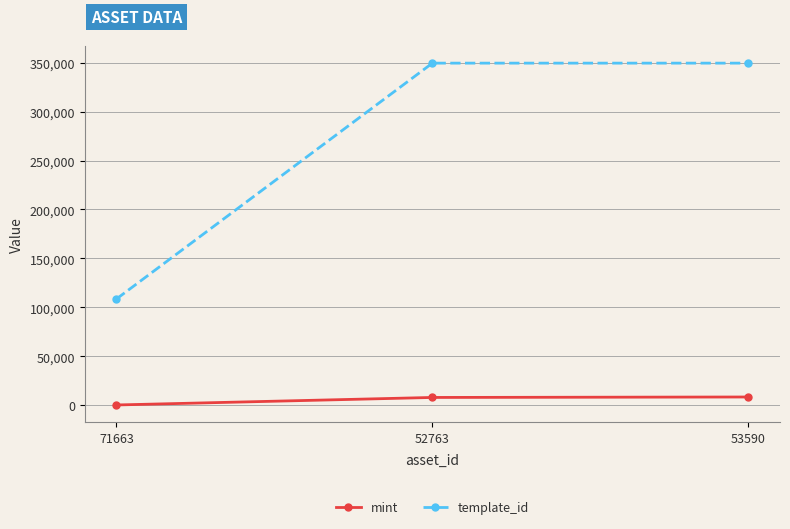

What is the average value of the template_id series?

269177